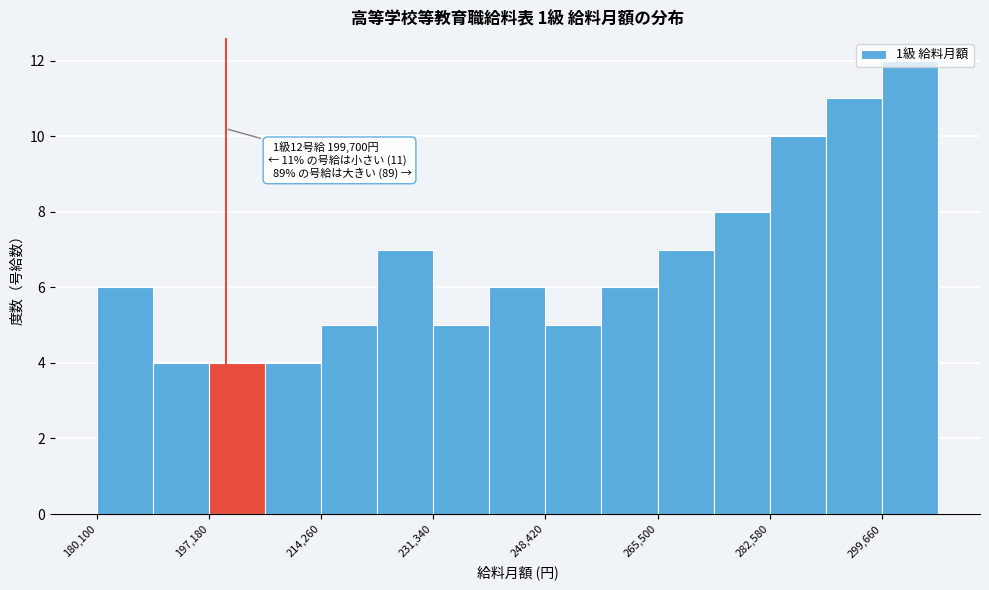

Which range on the x-axis has the tallest bar?

300000 to 308000